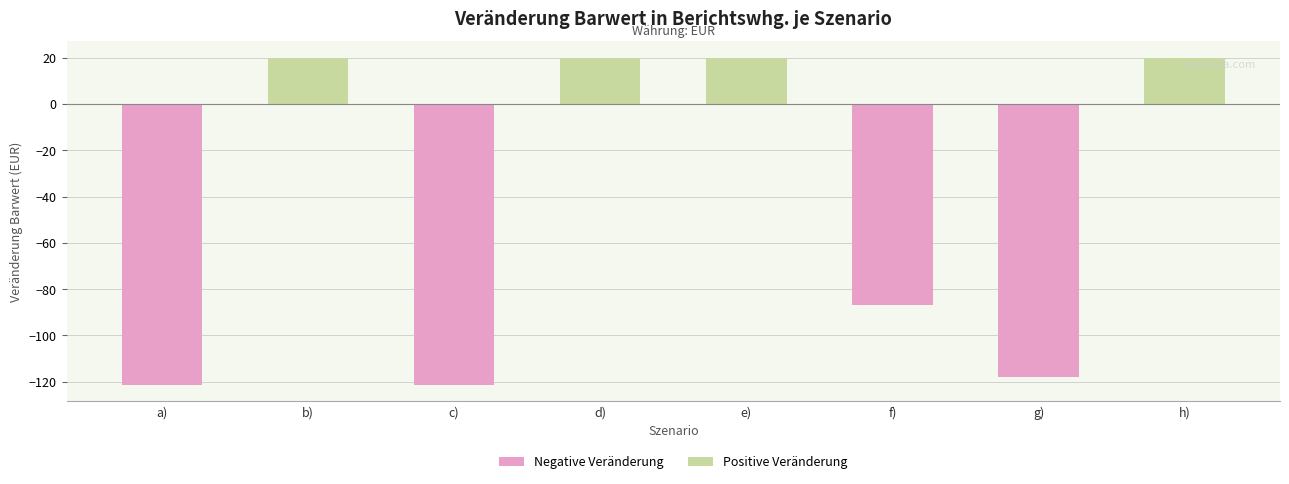

What is the greatest value displayed?

20.1